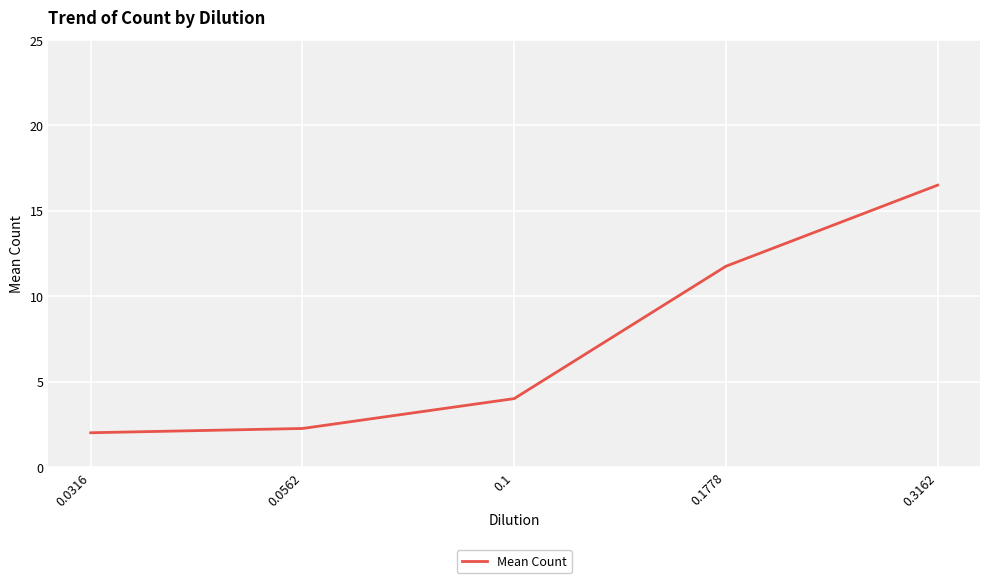

What is the maximum value shown in the chart?

16.5